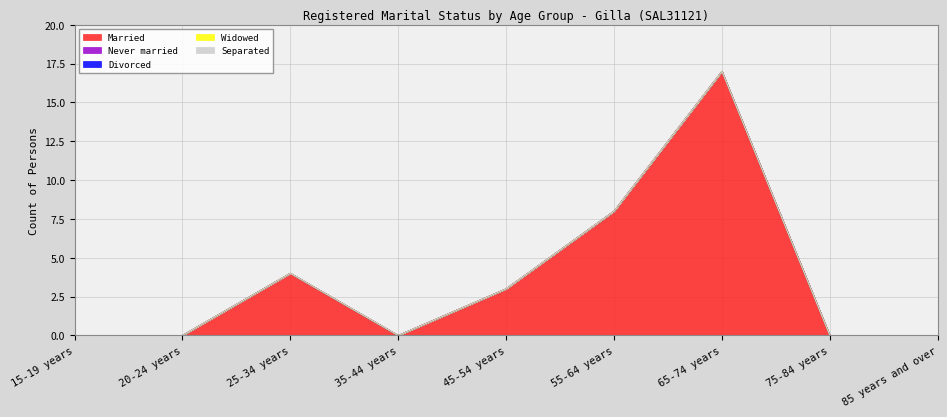

Between 15-19 years and 85 years and over, which series saw the biggest shift?

Married